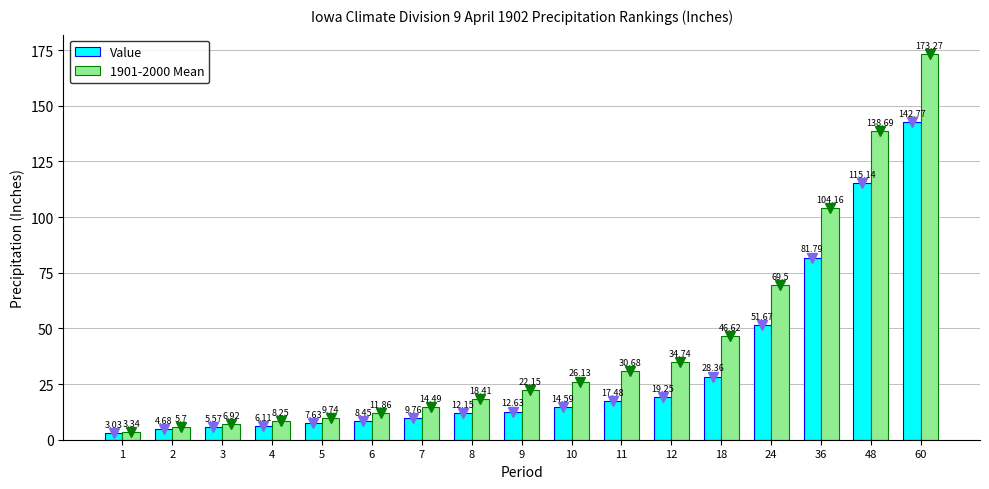

Rank the series by their average value, from highest to lowest.

1901-2000 Mean, Value